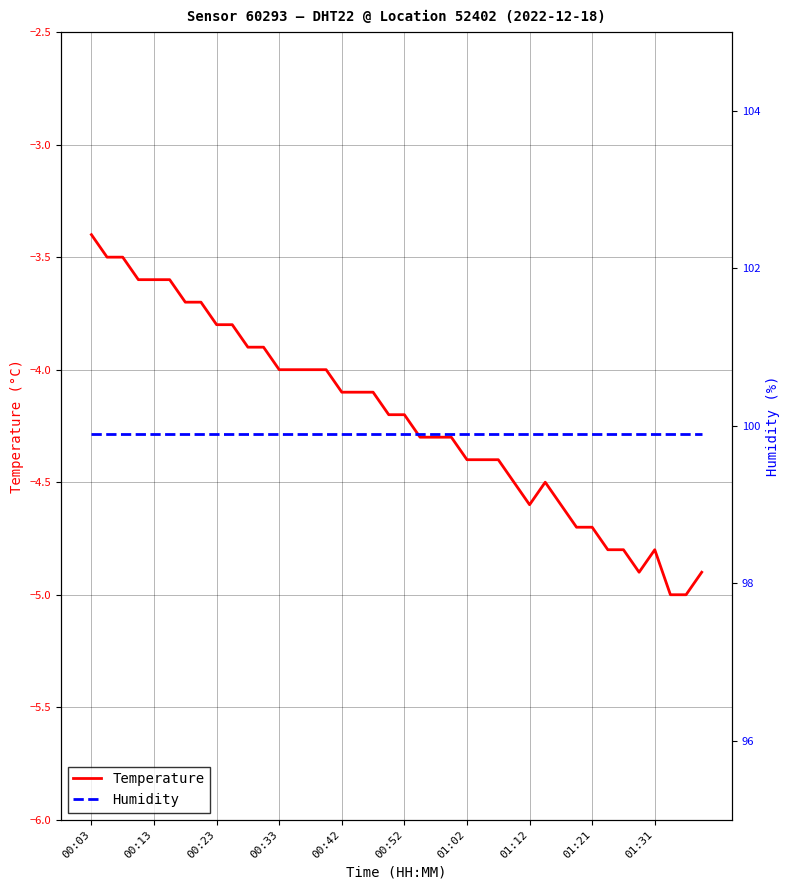

At how many categories does at least one series exceed 90?

40